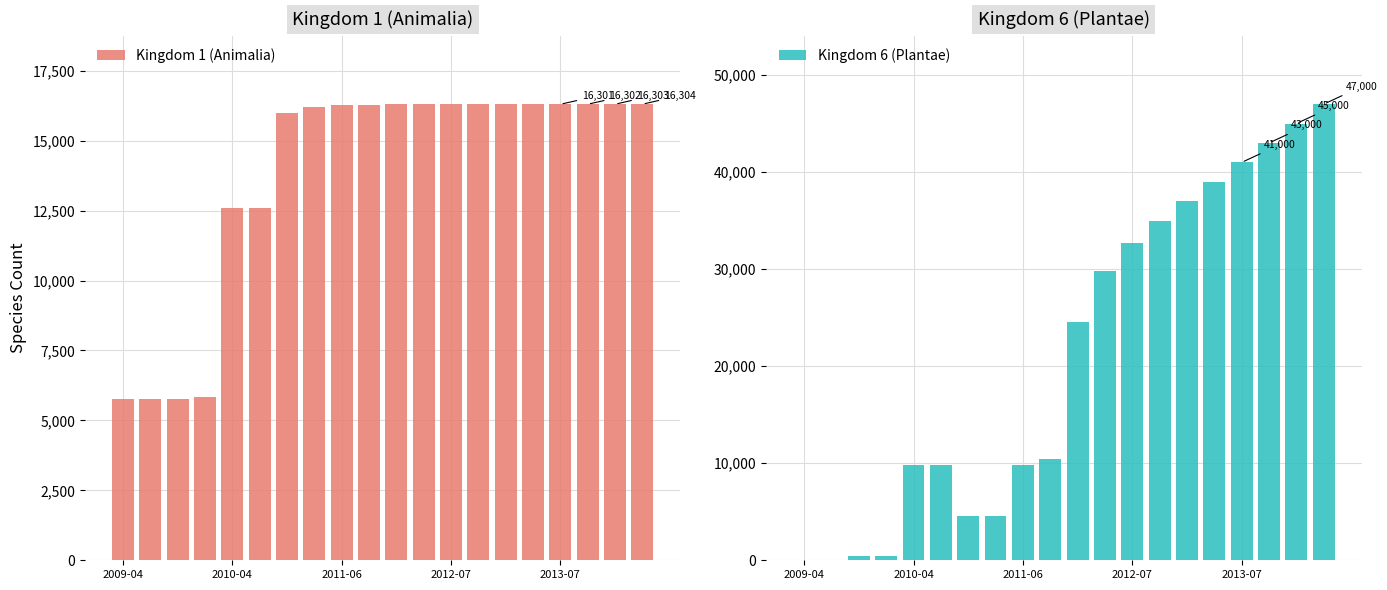

Which series has the largest range (max minus min)?

Kingdom 6 (Plantae)